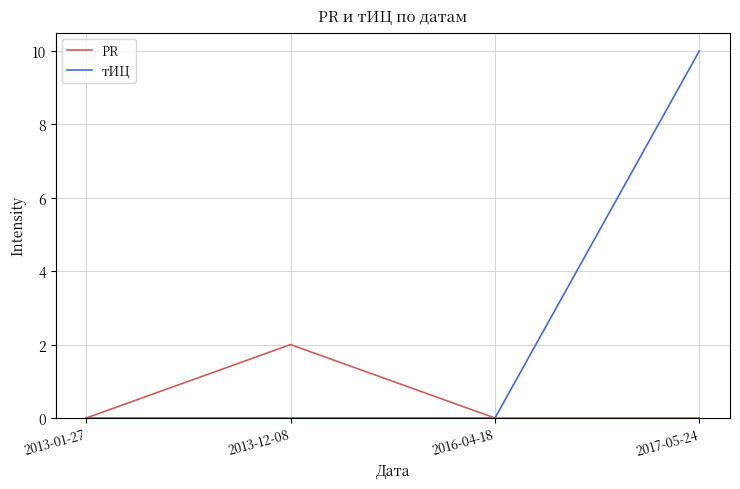

At which category is the sum across all series the highest?

2017-05-24